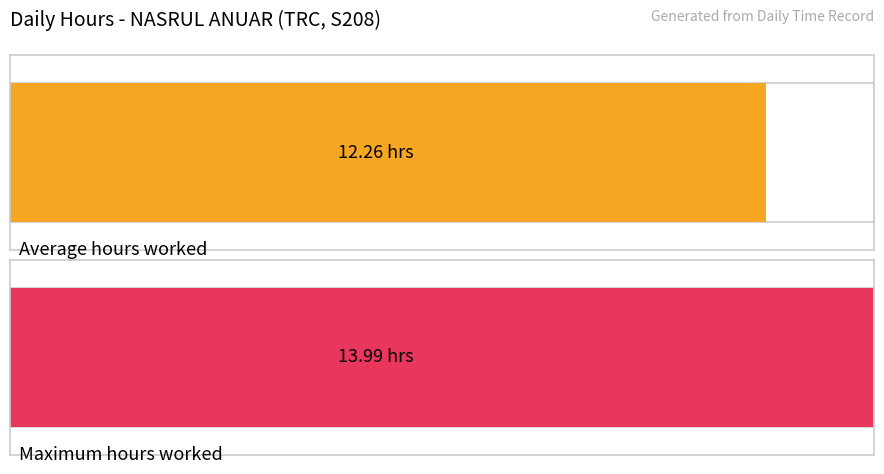

What is the average value?

12.3